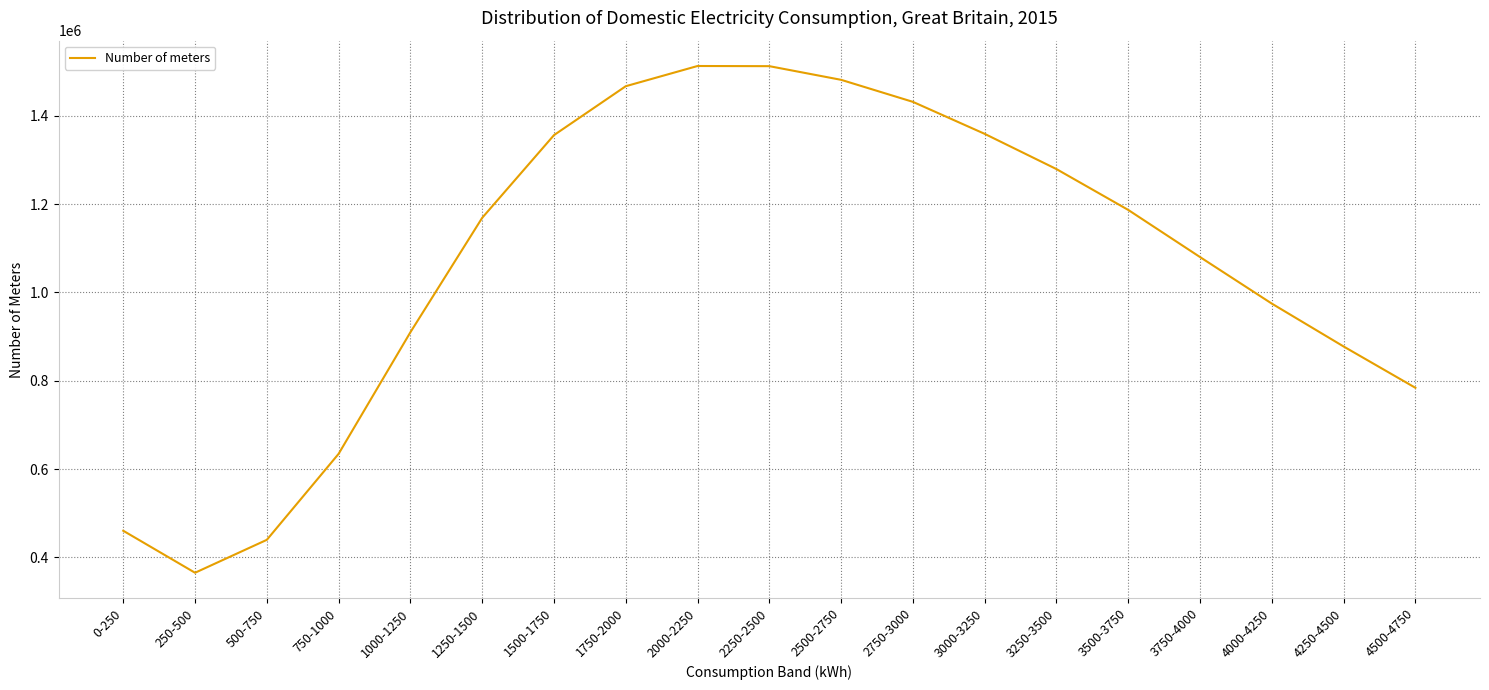

Is it true that the value at 2500-2750 is 791522?

False